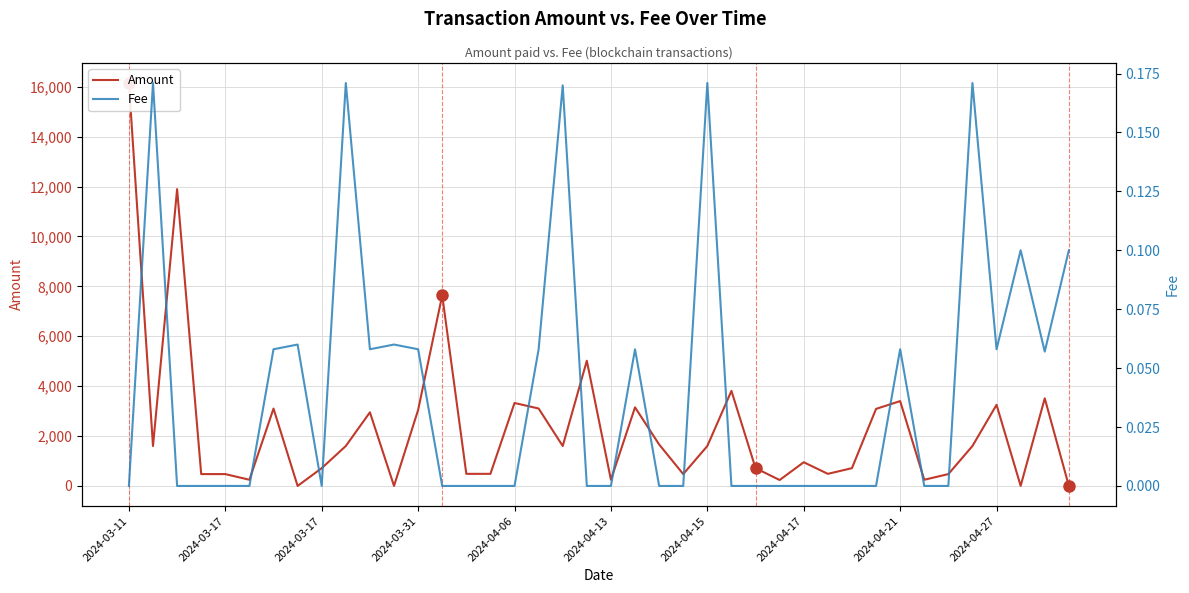

At which category is the sum across all series the highest?

2024-03-11